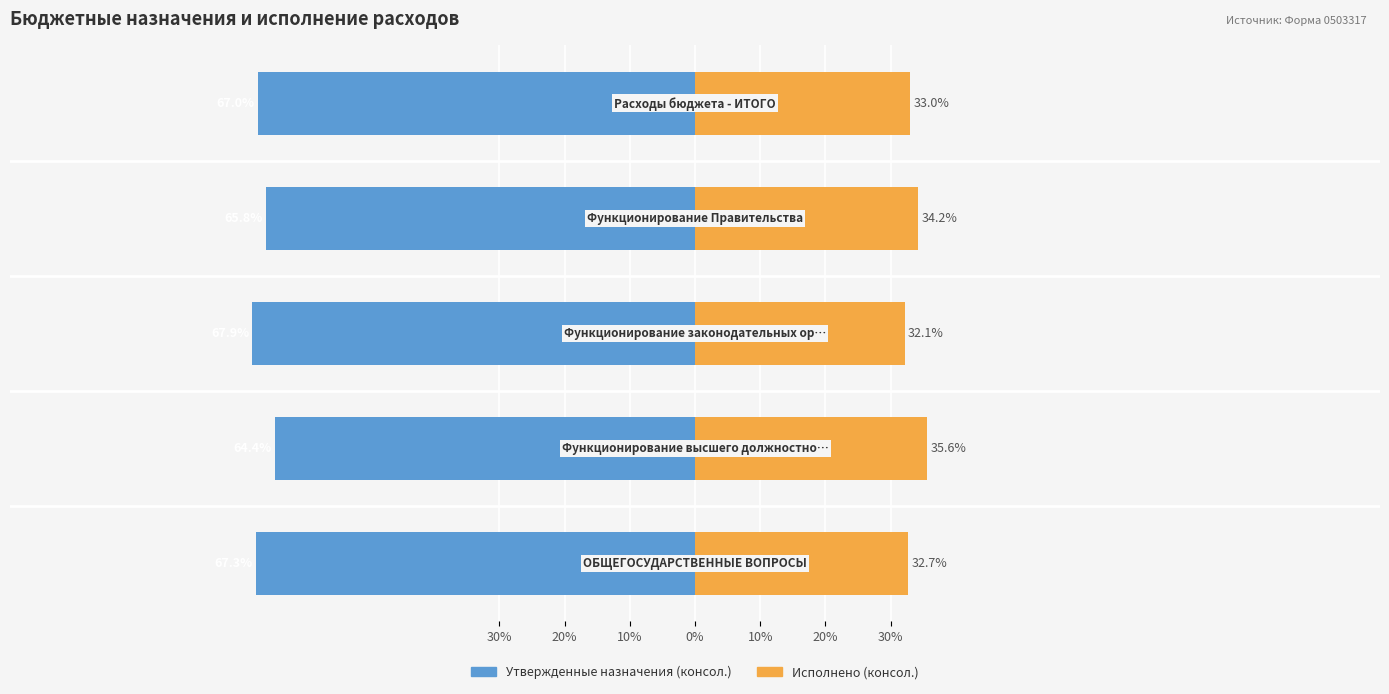

The value of Утвержденные назначения (консол.) at 0% is -65.8. True or false?

True